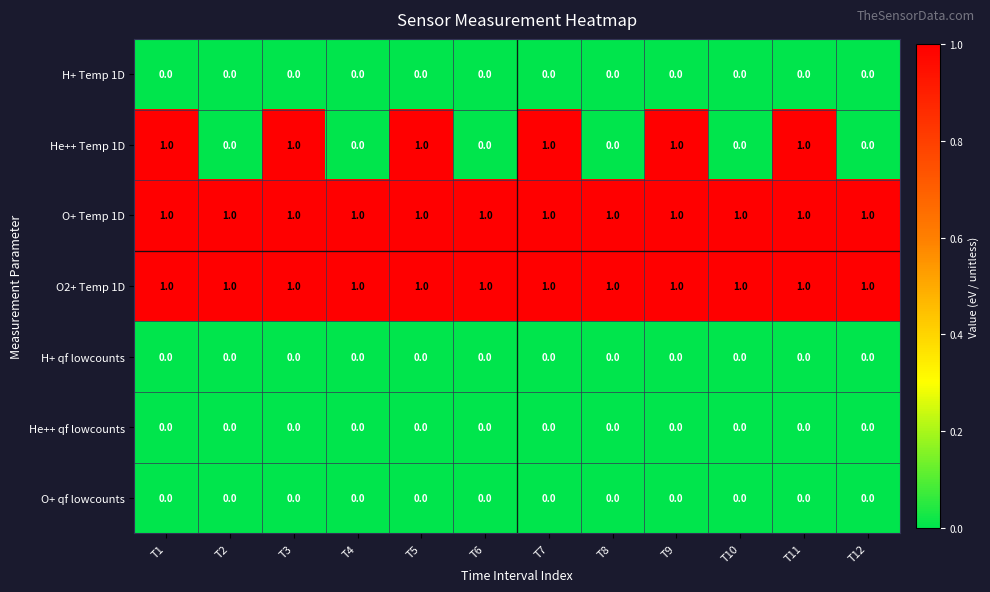

Which series has the widest spread of values?

He++ Temp 1D